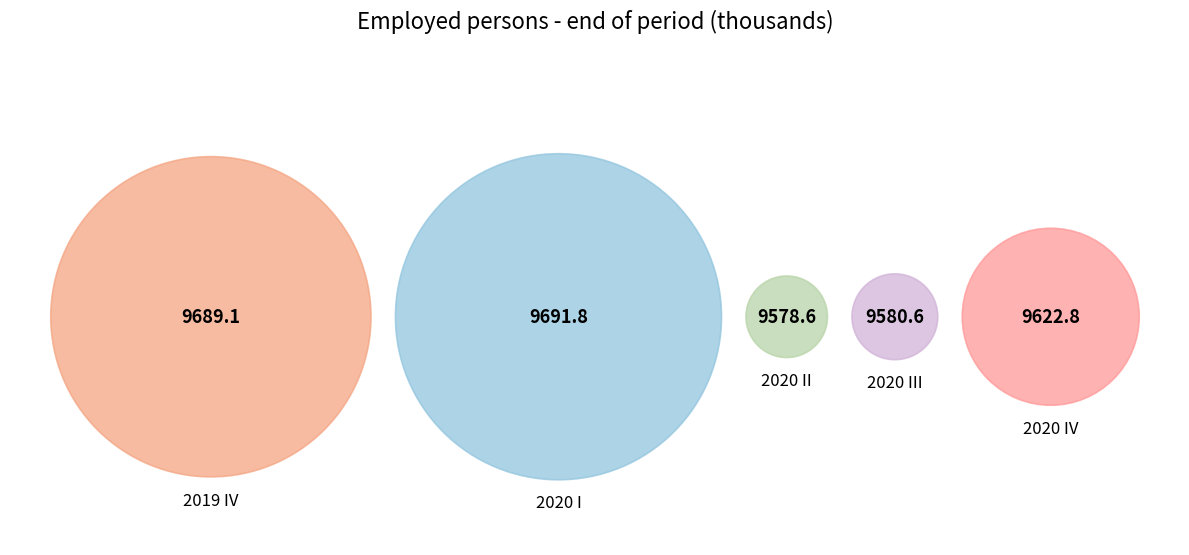

True or false: 2019 IV accounts for 32% of the total.

False